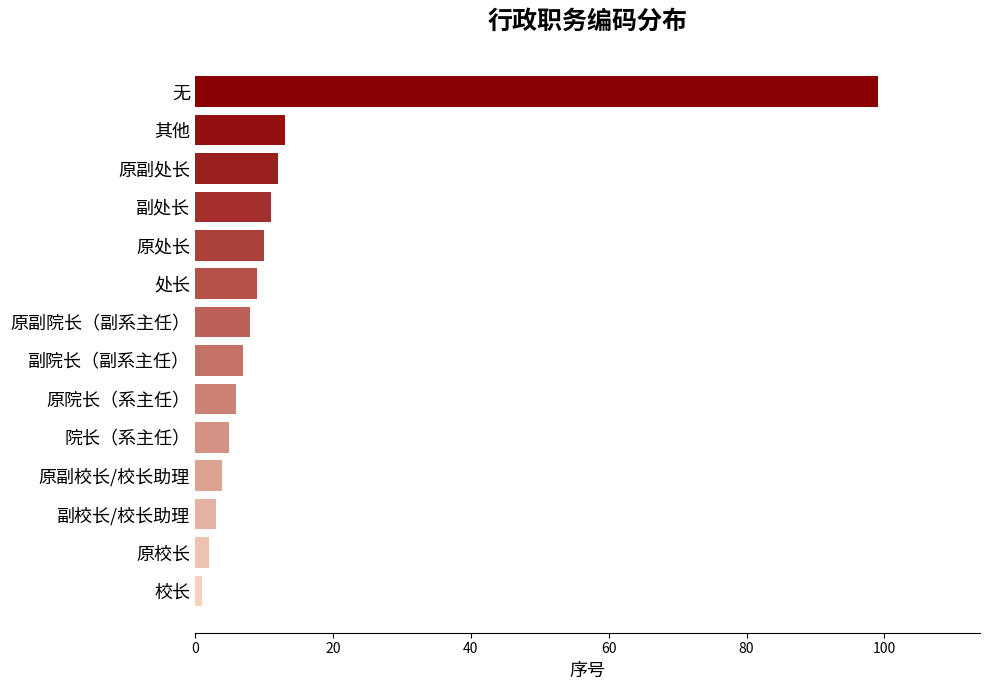

What is the sum of all values?

190